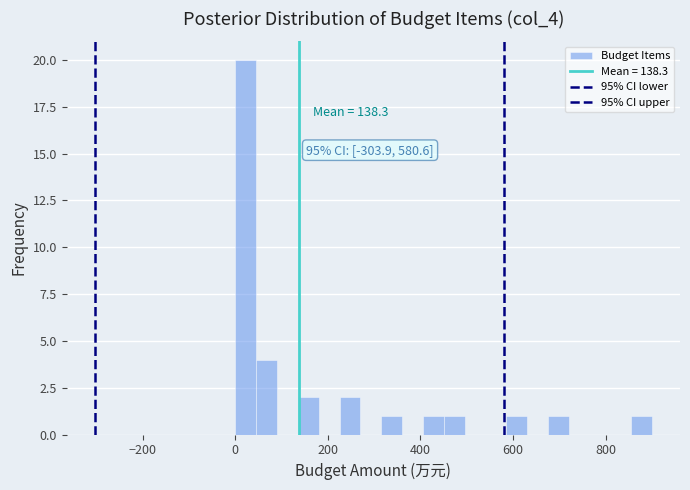

Read against the x-axis, roughly where is the centre of the tallest bar?

20